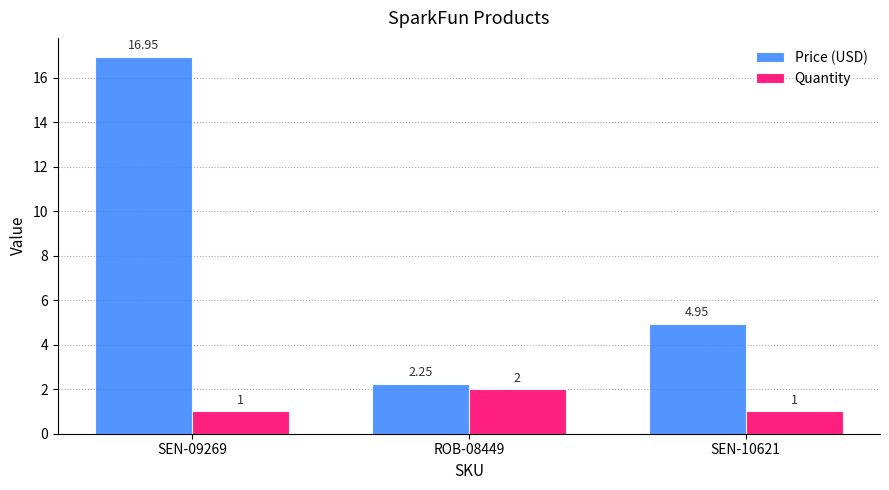

At which category is the sum across all series the highest?

SEN-09269